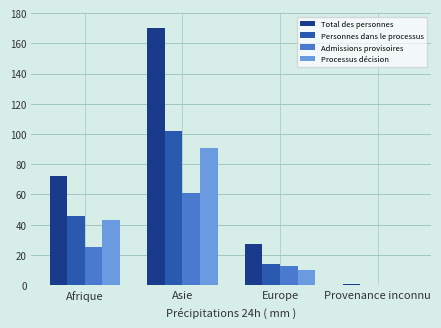

What is the sum of the Admissions provisoires values at Asie and Afrique?

86